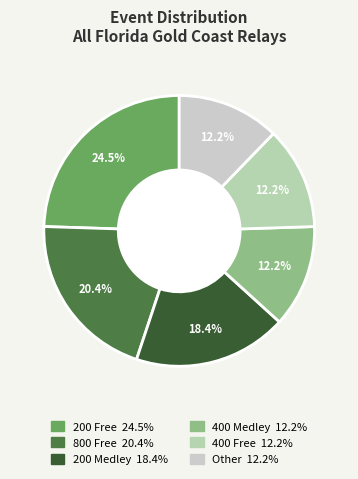

To the nearest percent, what is the average slice percentage?

17%